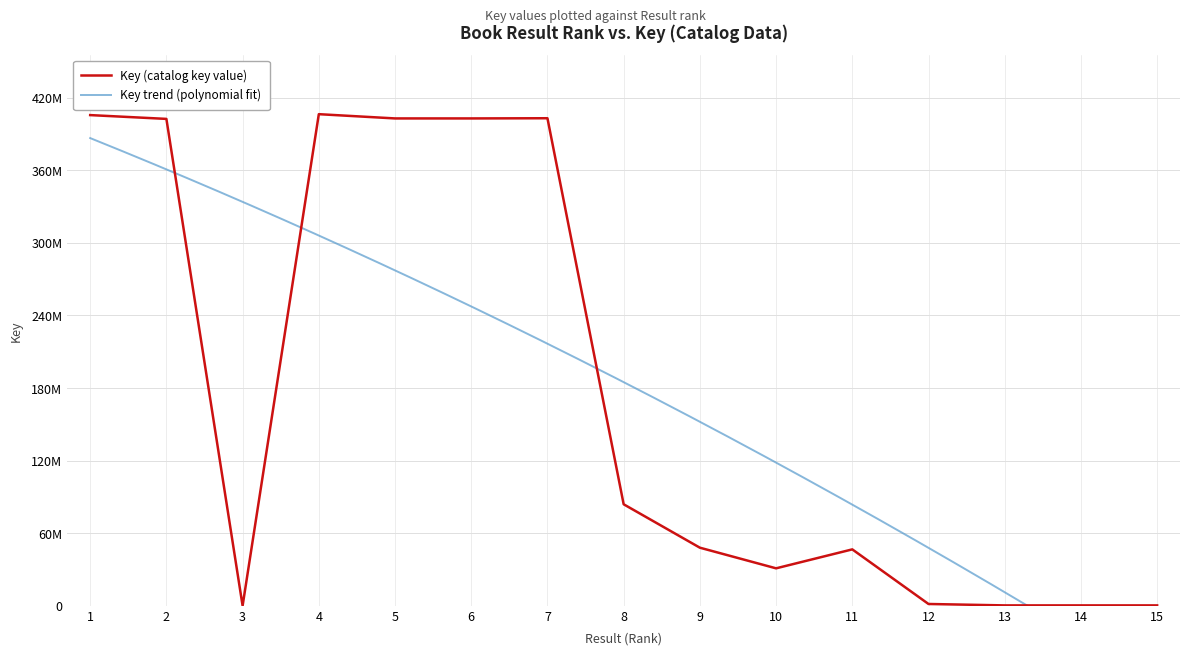

Does the chart have visible grid lines?

Yes